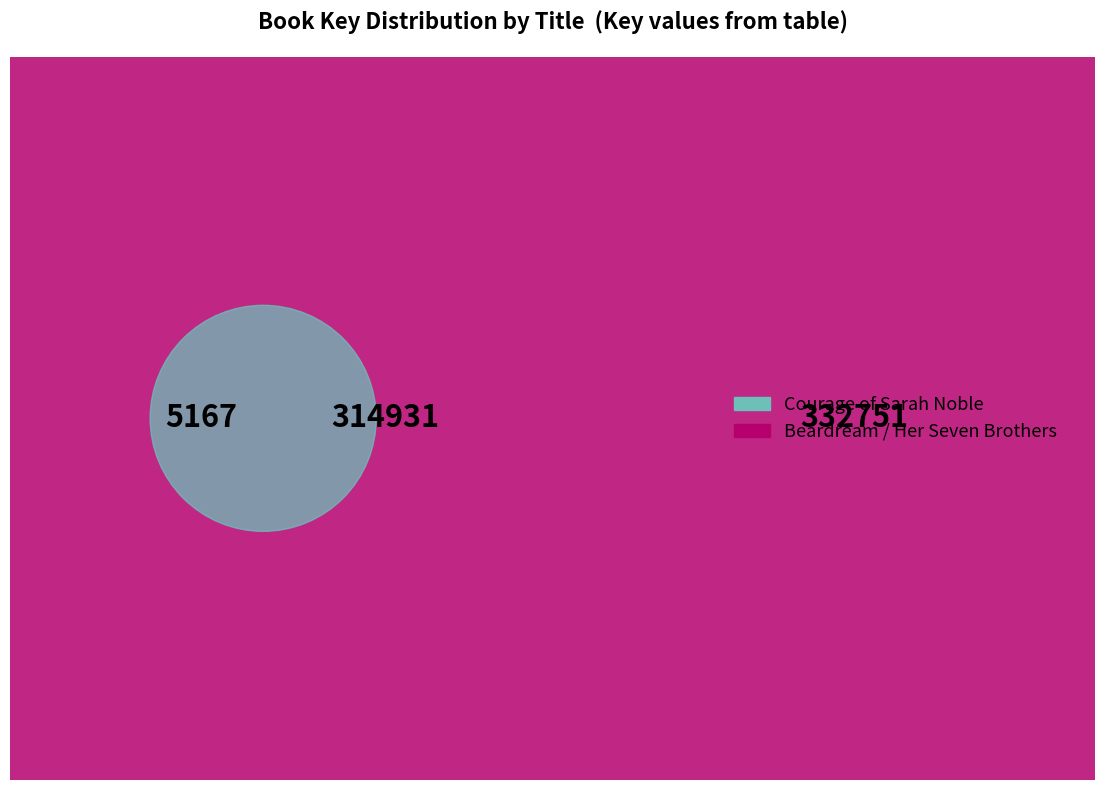

What is the total percentage of Her Seven Brothers and Courage of Sarah Noble?

49.0%